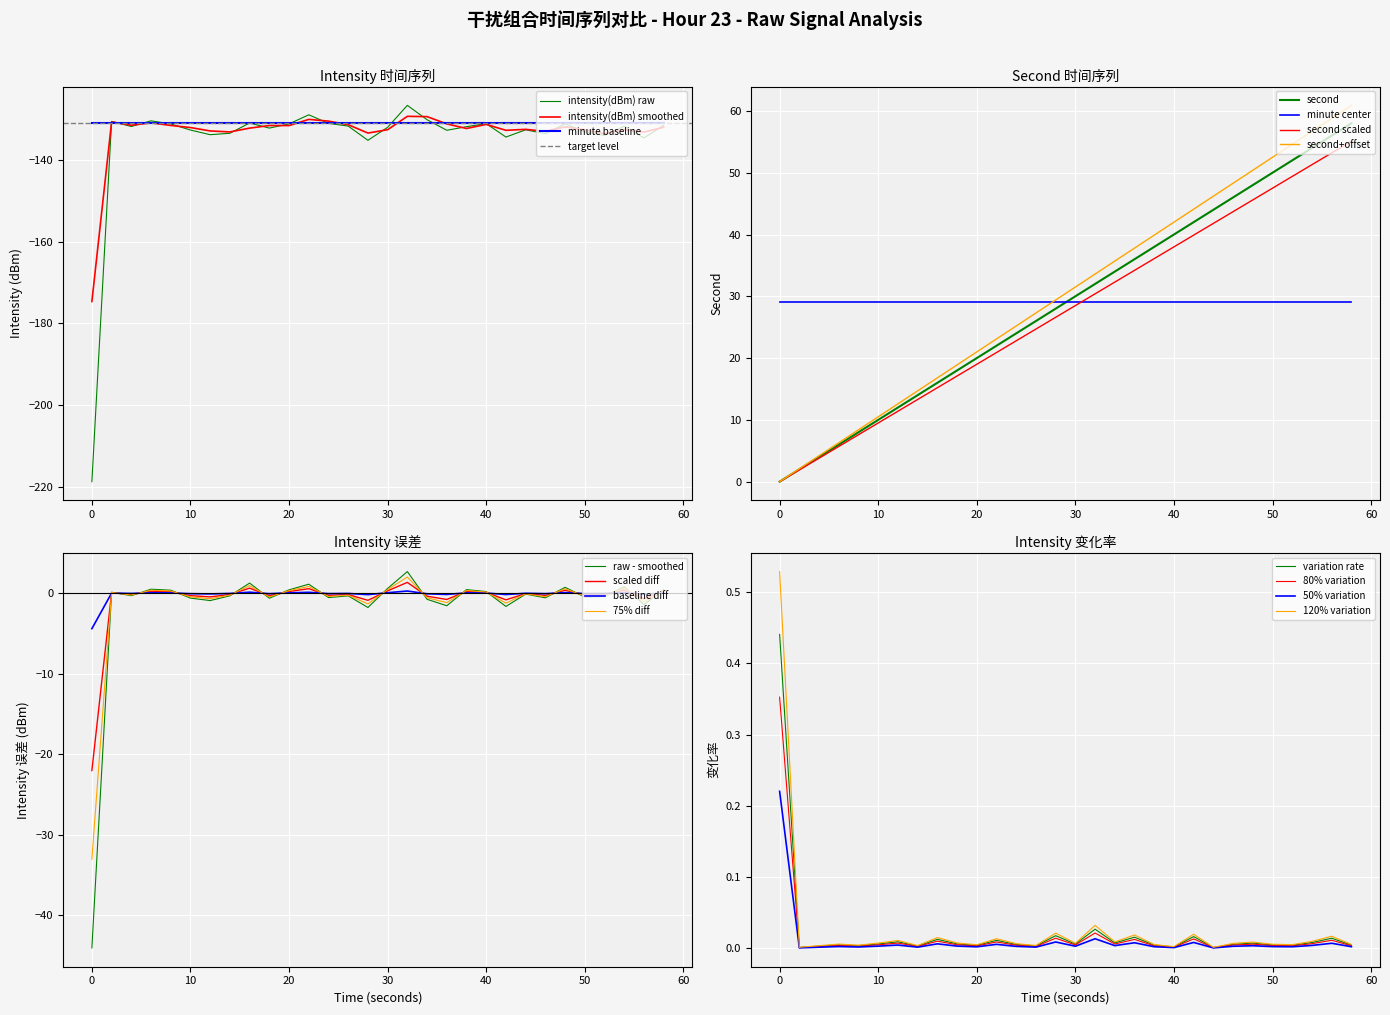

What is the value of the second point at the 18th from the left?

34.0